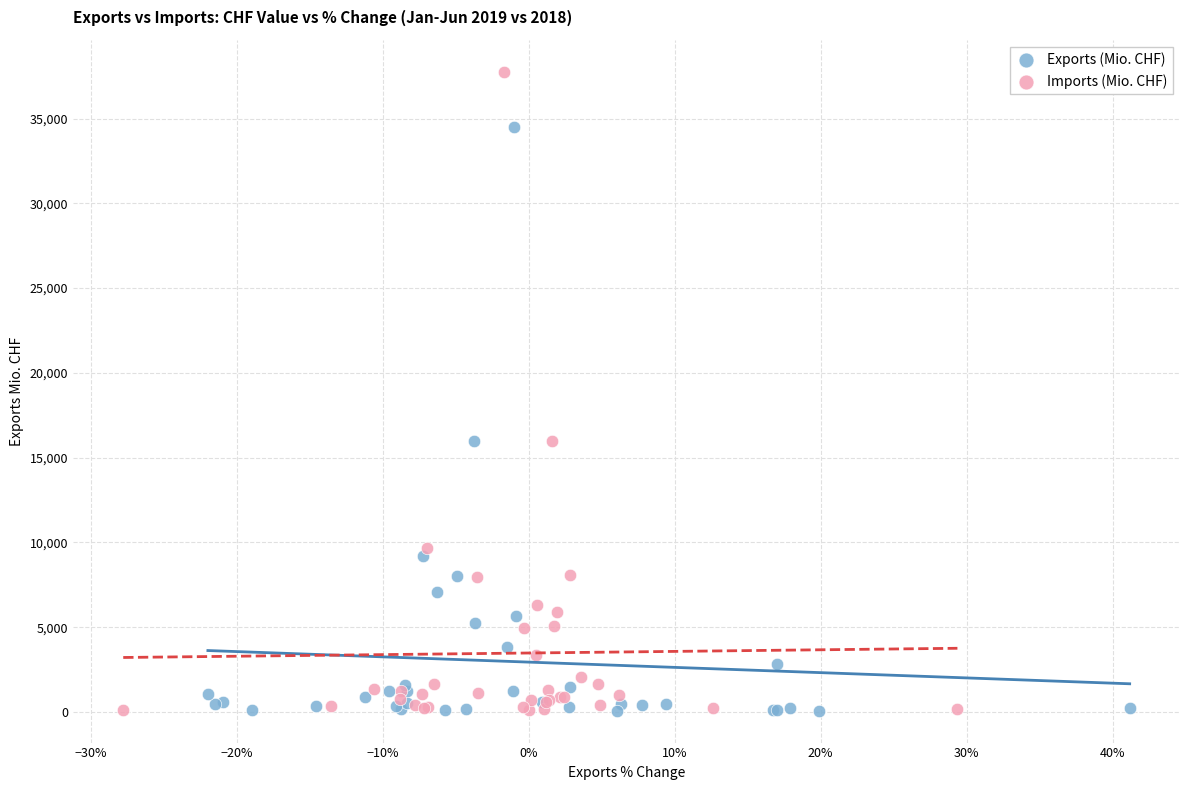

What are all the series names shown in the legend?

Exports (Mio. CHF), Imports (Mio. CHF)